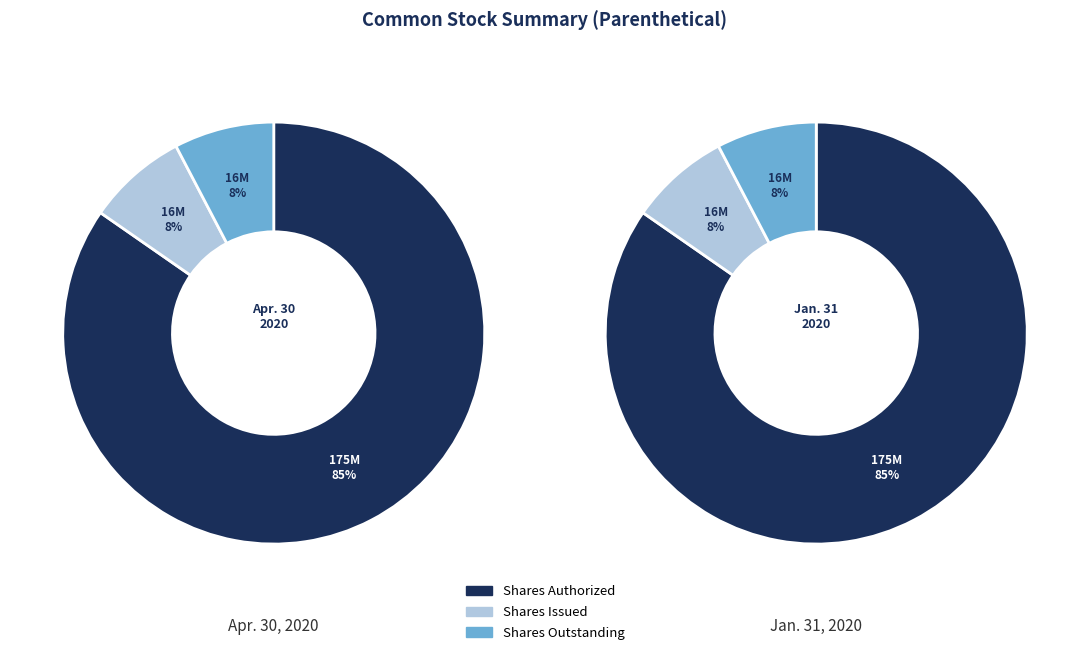

To the nearest percent, what portion does Shares Issued represent?

8%